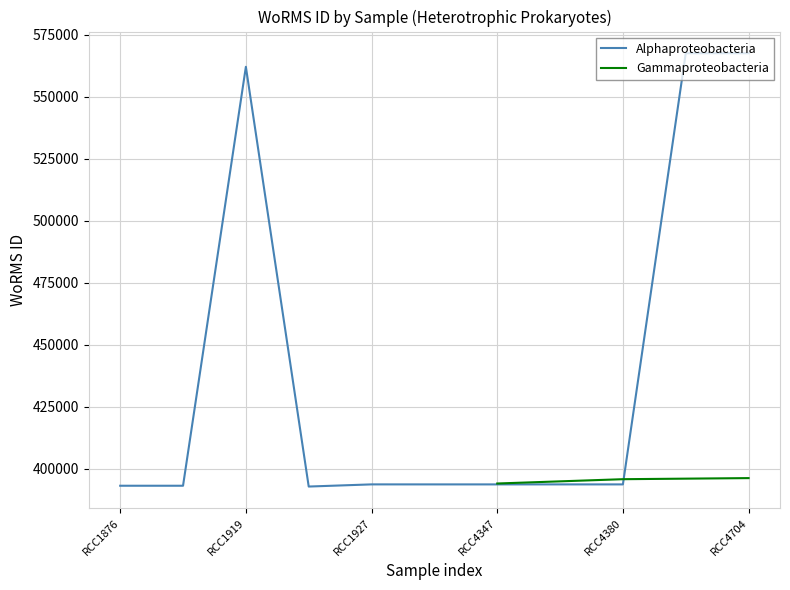

Does the chart have visible grid lines?

Yes